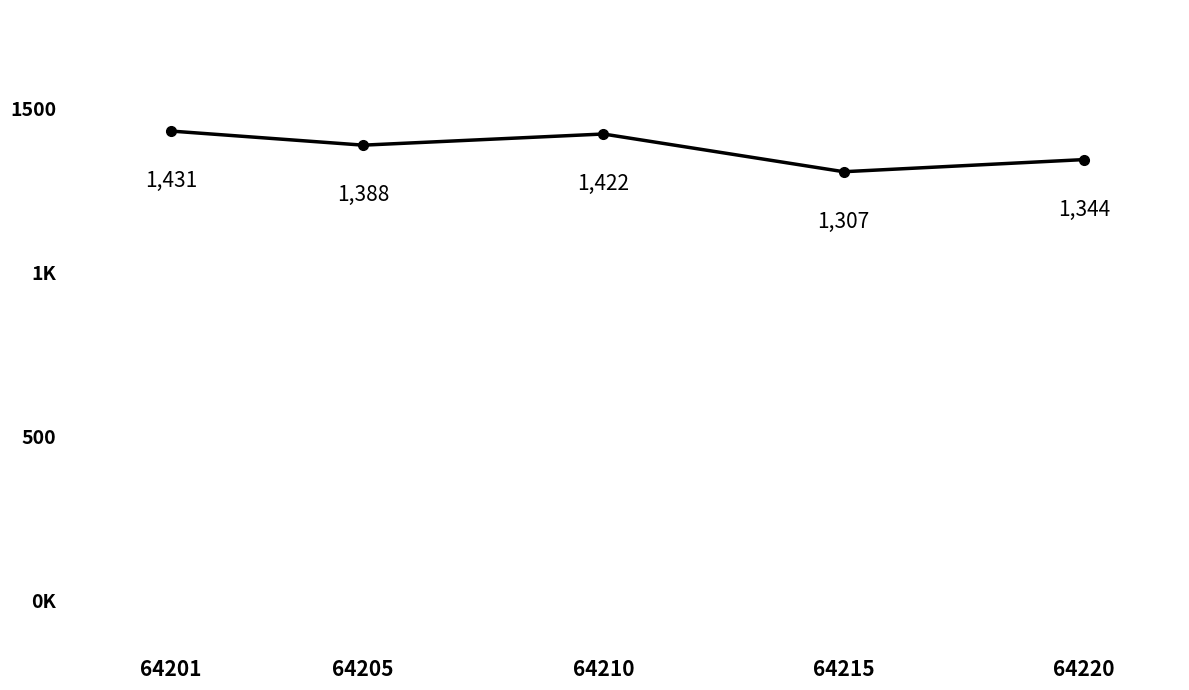

Where is the data nearest to the value 1369?

64205